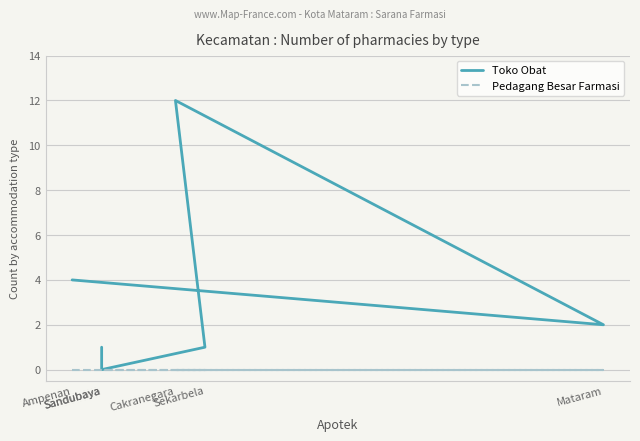

What are all the series names shown in the legend?

Toko Obat, Pedagang Besar Farmasi